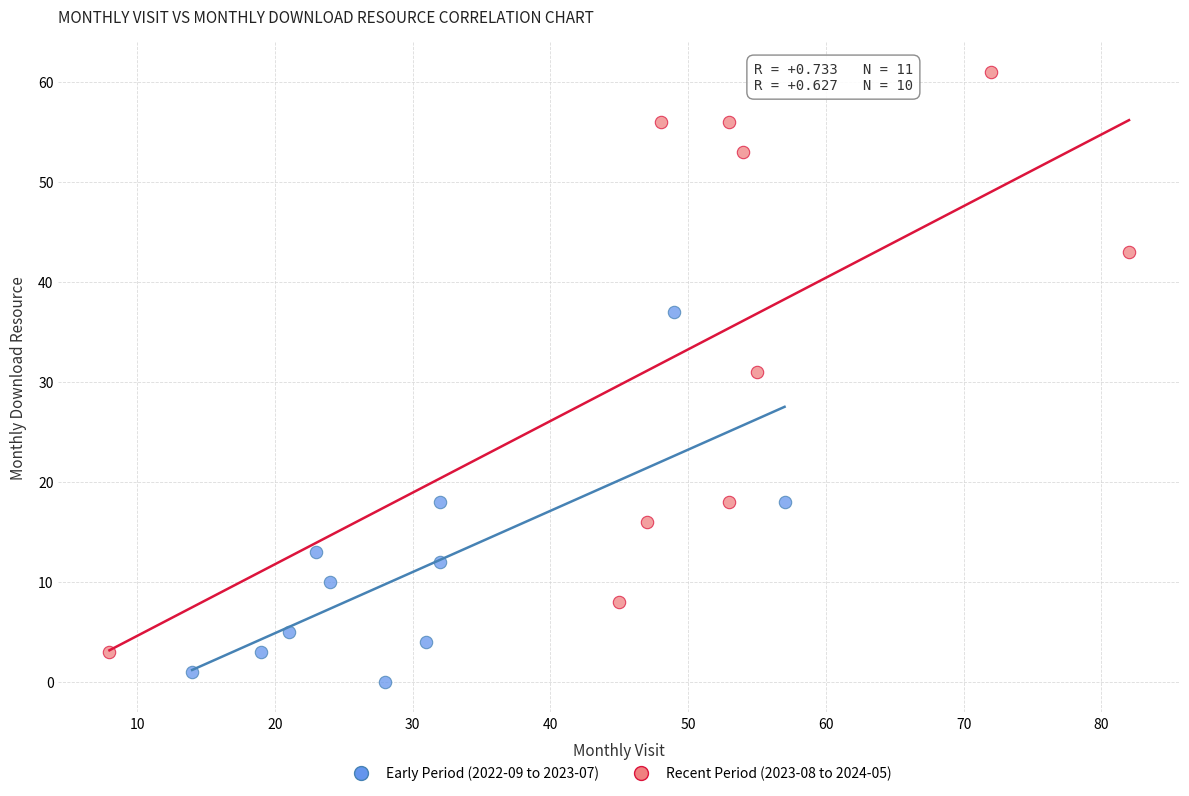

What are all the series names shown in the legend?

Early Period (2022-09 to 2023-07), Recent Period (2023-08 to 2024-05)